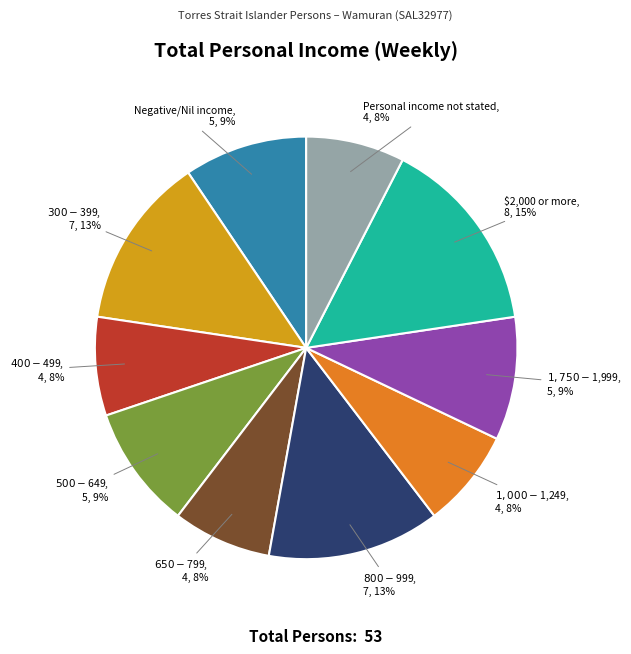

How many segments does this pie chart have?

10